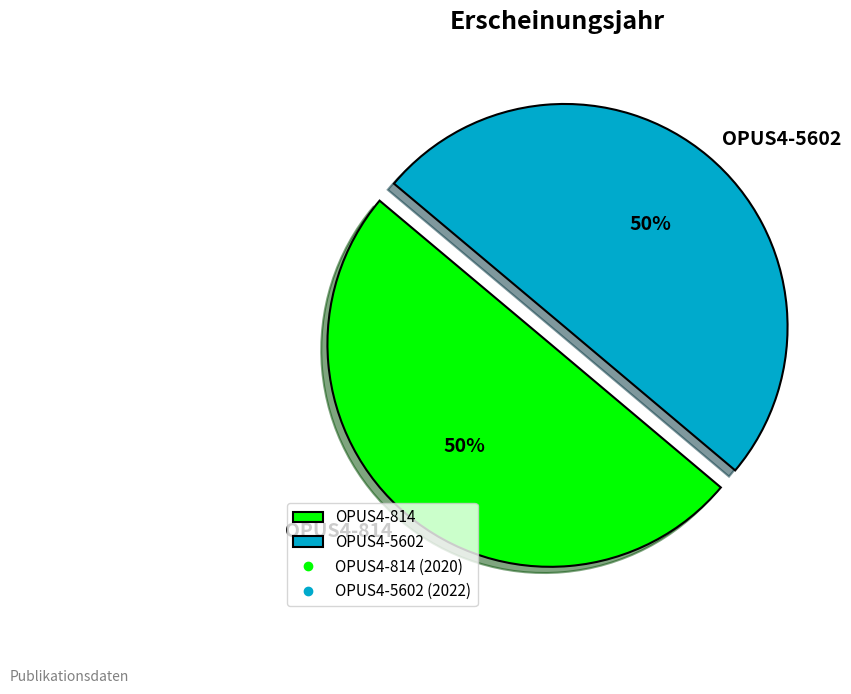

Is it true that OPUS4-5602 is 50% of the pie?

True